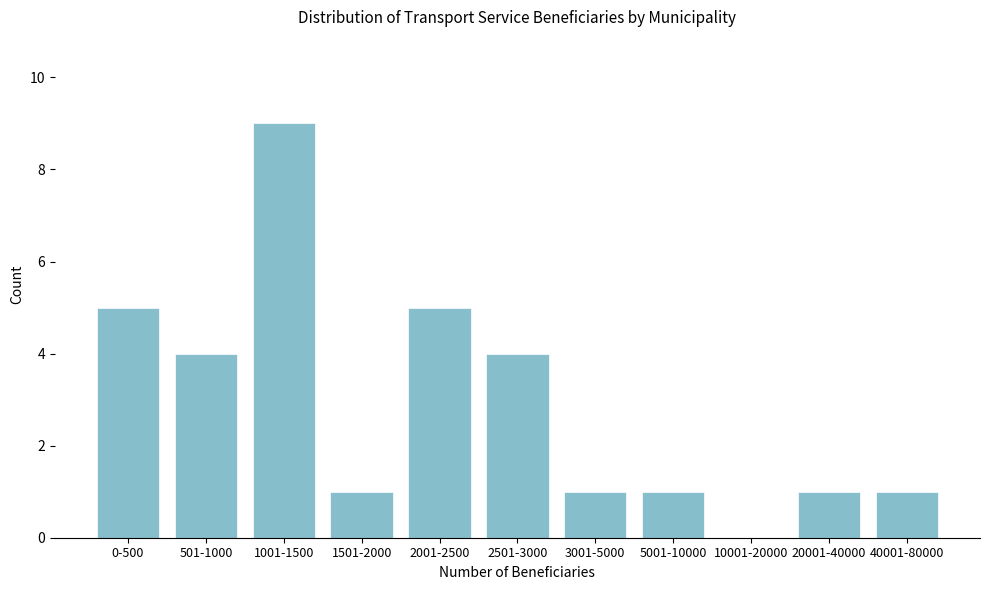

Reading right to left, transcribe all the data shown in this chart.

40001-80000=1	20001-40000=1	10001-20000=0	5001-10000=1	3001-5000=1	2501-3000=4	2001-2500=5	1501-2000=1	1001-1500=9	501-1000=4	0-500=5